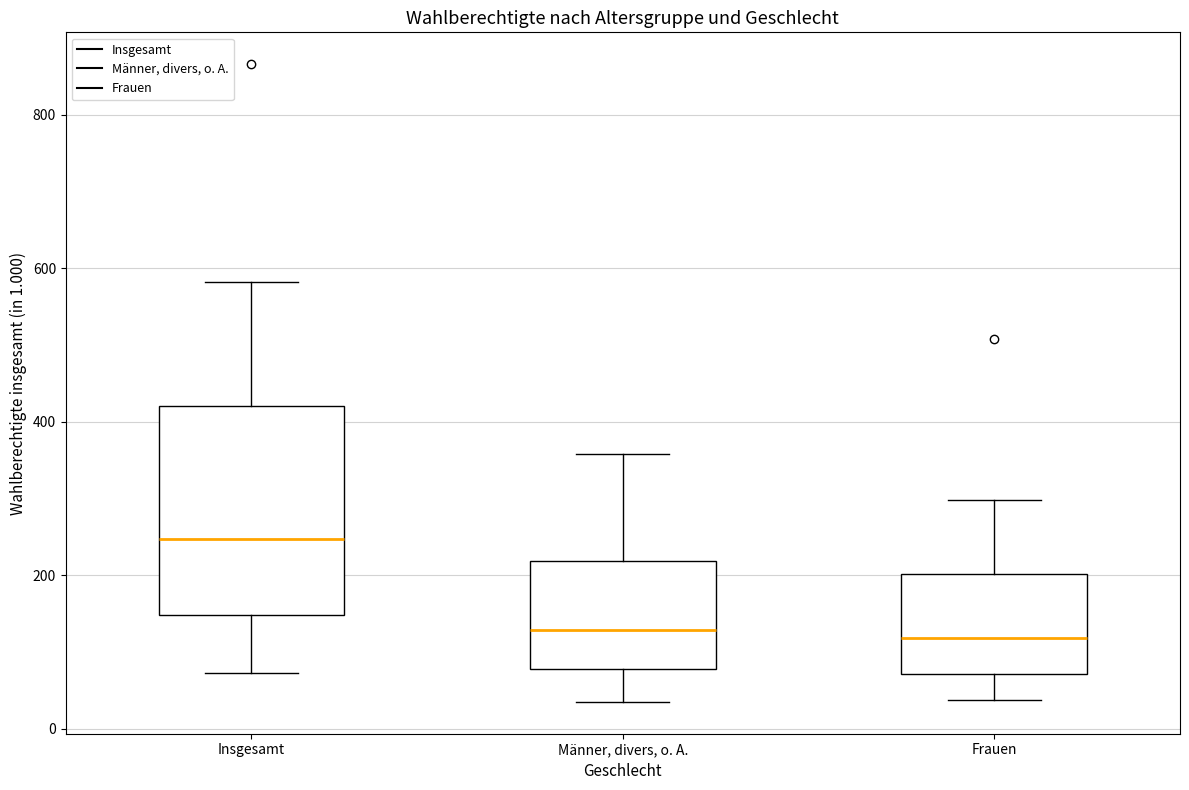

Where is the lower edge of the box for Insgesamt on the y-axis? The values are not printed on the chart, so give them approximately, as read against the axis.

140